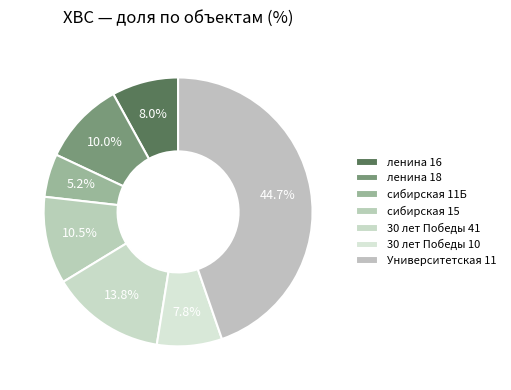

How many segments does this pie chart have?

7